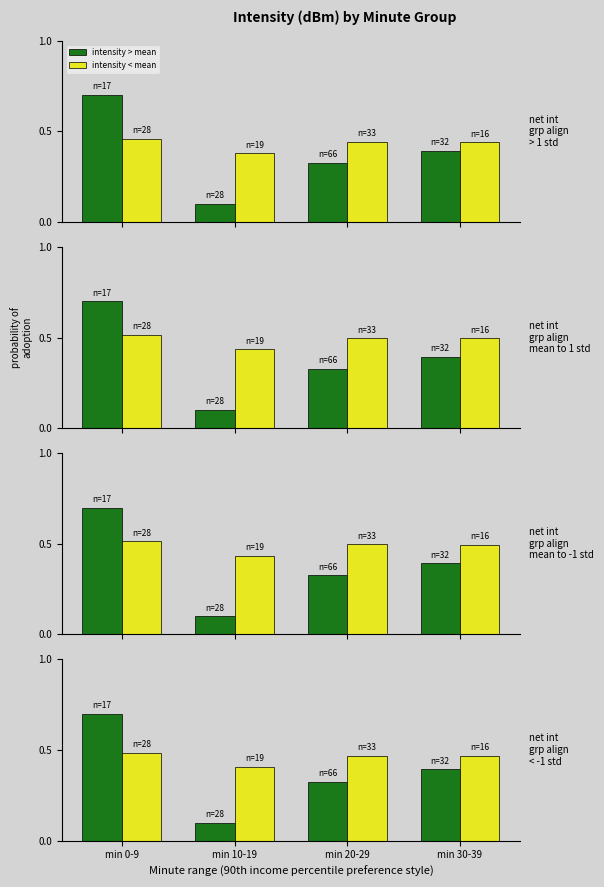

Count the intensity > mean values in the range 0 to 1.

4